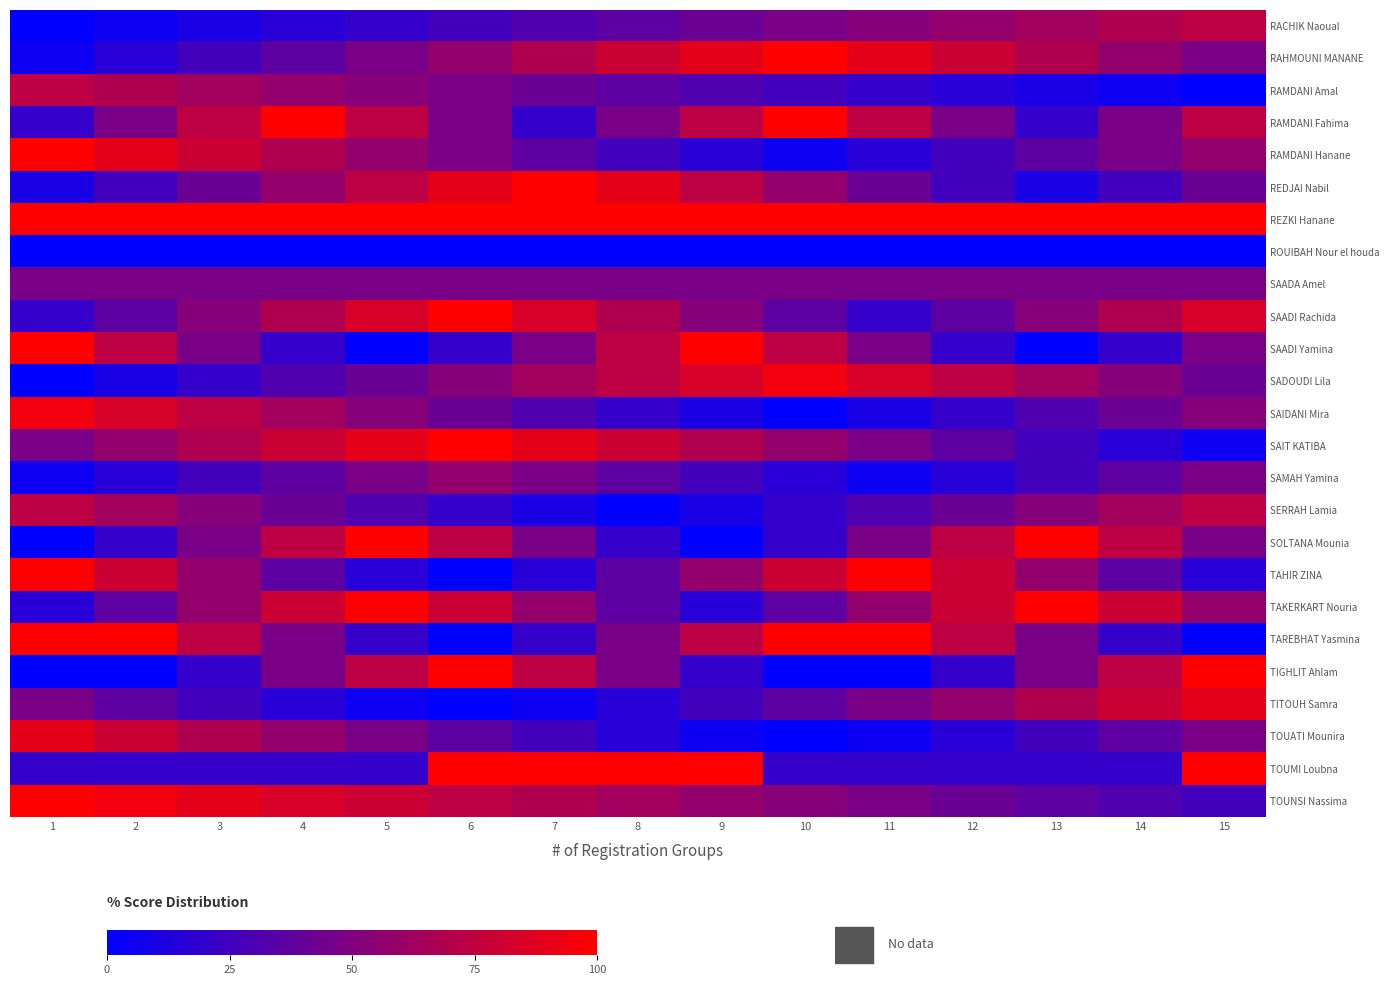

What is the total value across all series at 1?

1173.7